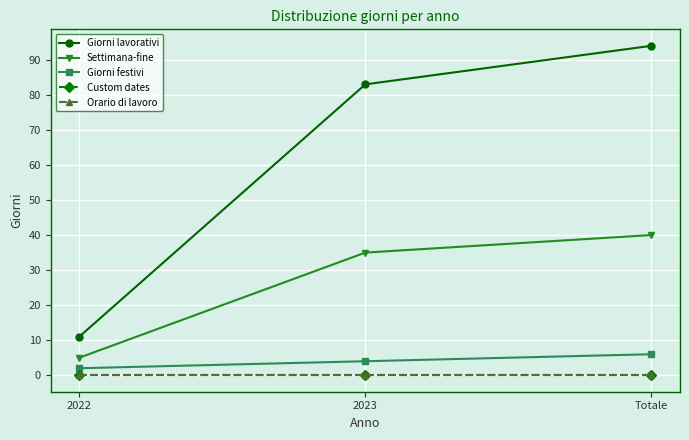

Is this an area chart (filled region under the line)?

No